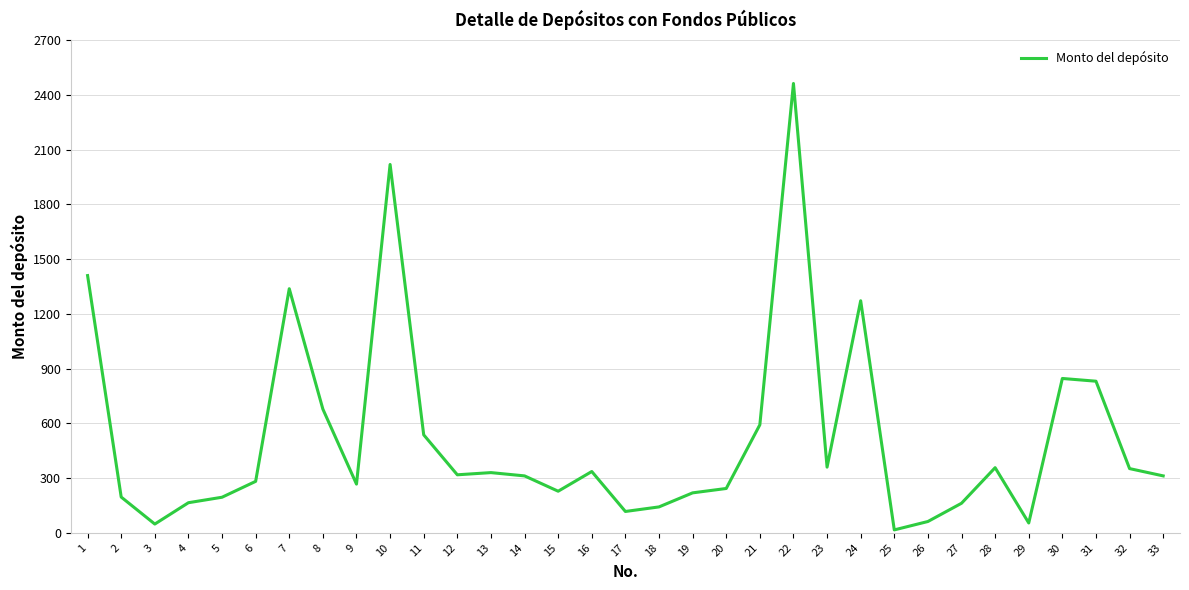

What is the sum of the values at 12 and 4?

483